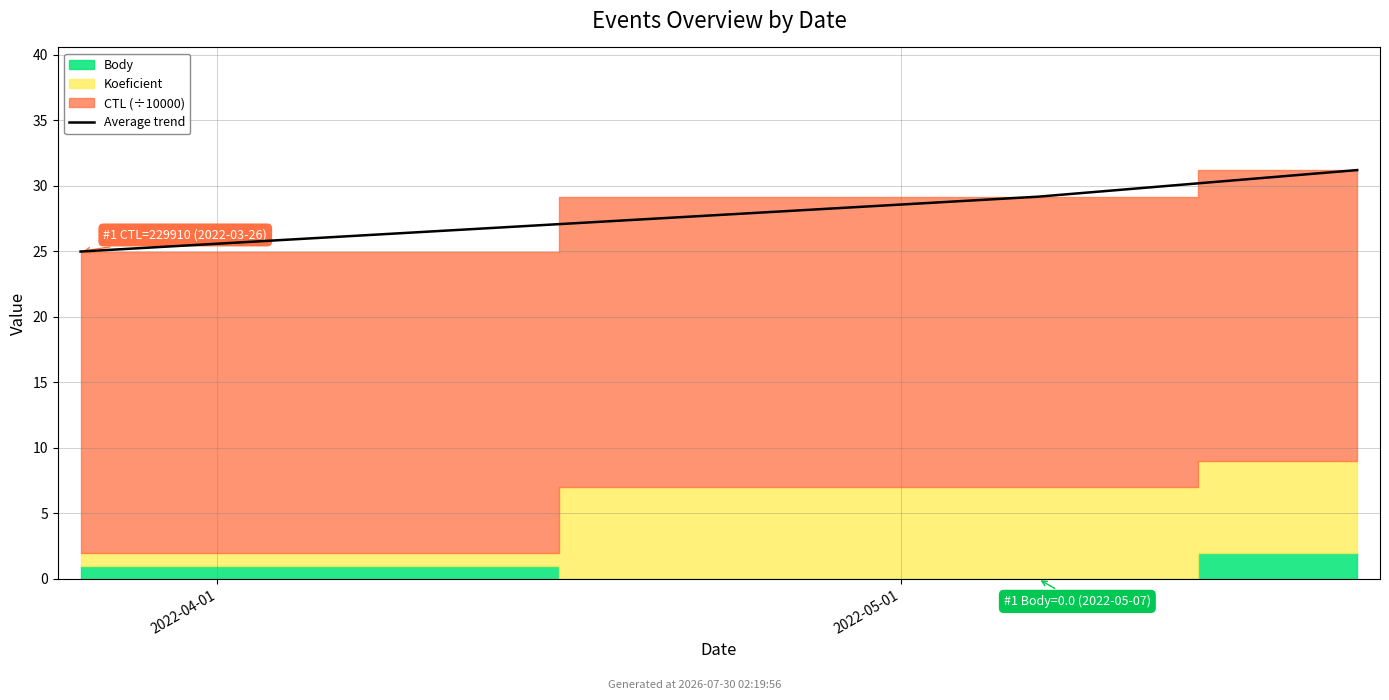

How many lines are shown in the chart?

1